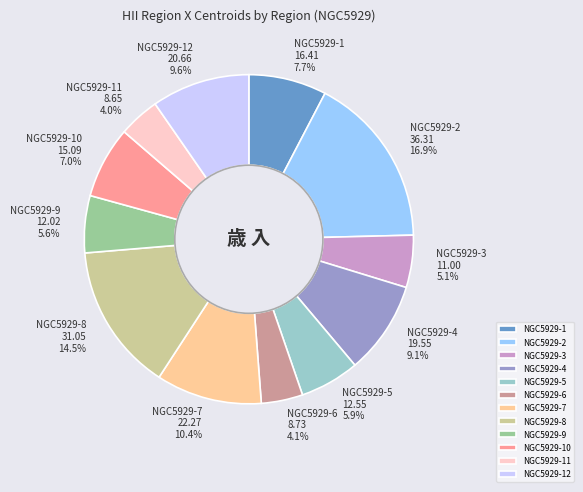

To the nearest percent, what is the average slice percentage?

8%